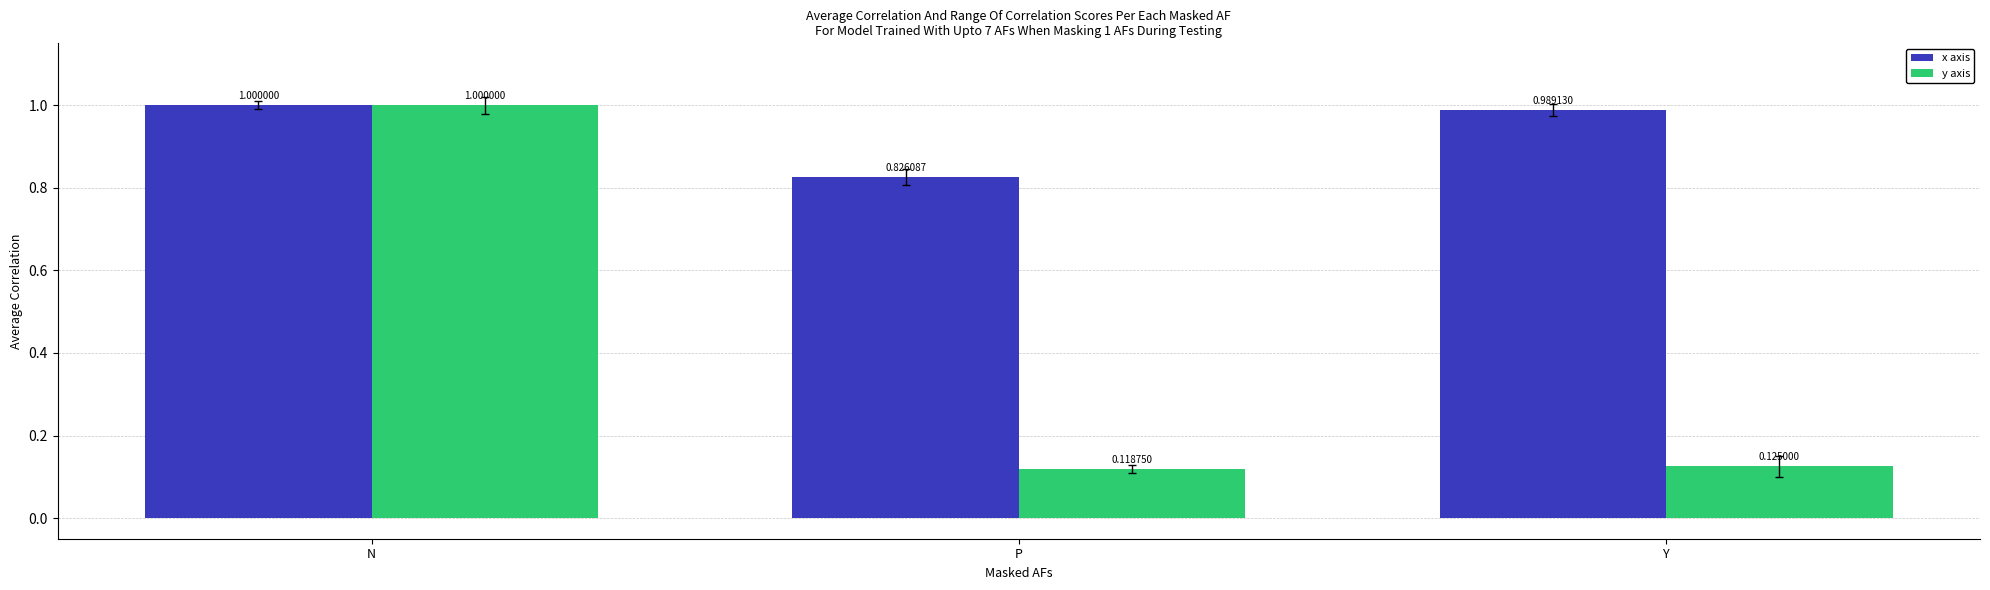

Which series has the largest total across all categories?

x axis